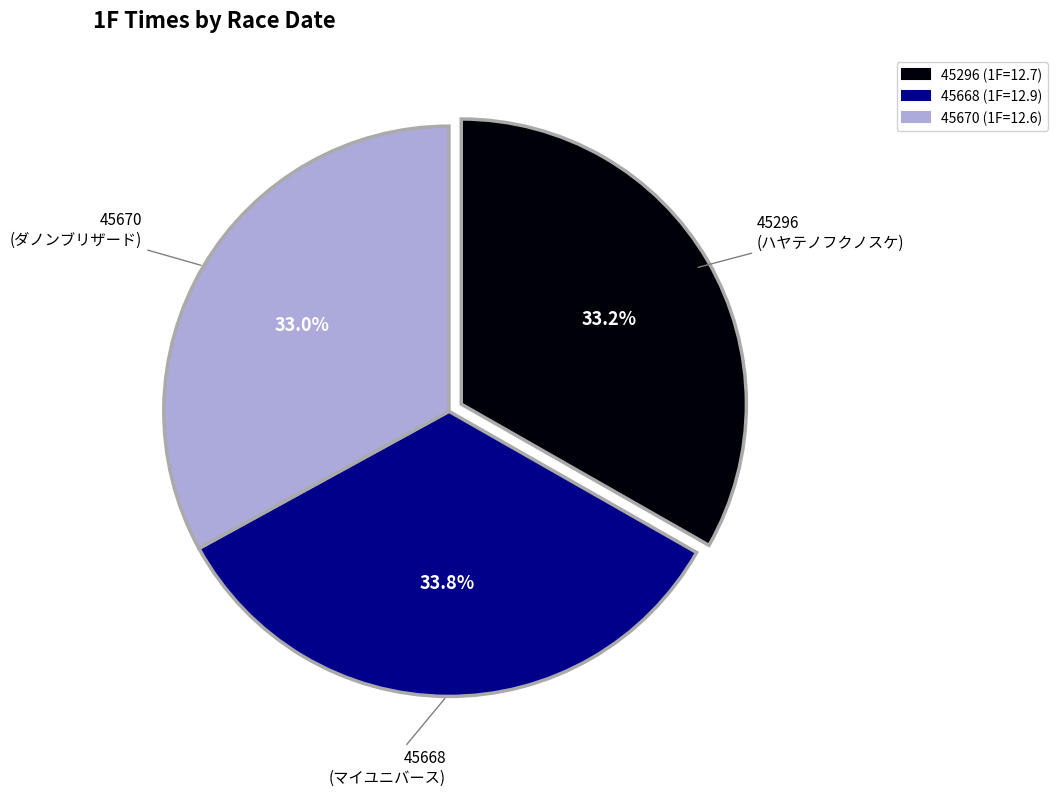

What is the ratio of the value at 45668 (1F=12.9) to the value at 45670 (1F=12.6)?

1.0